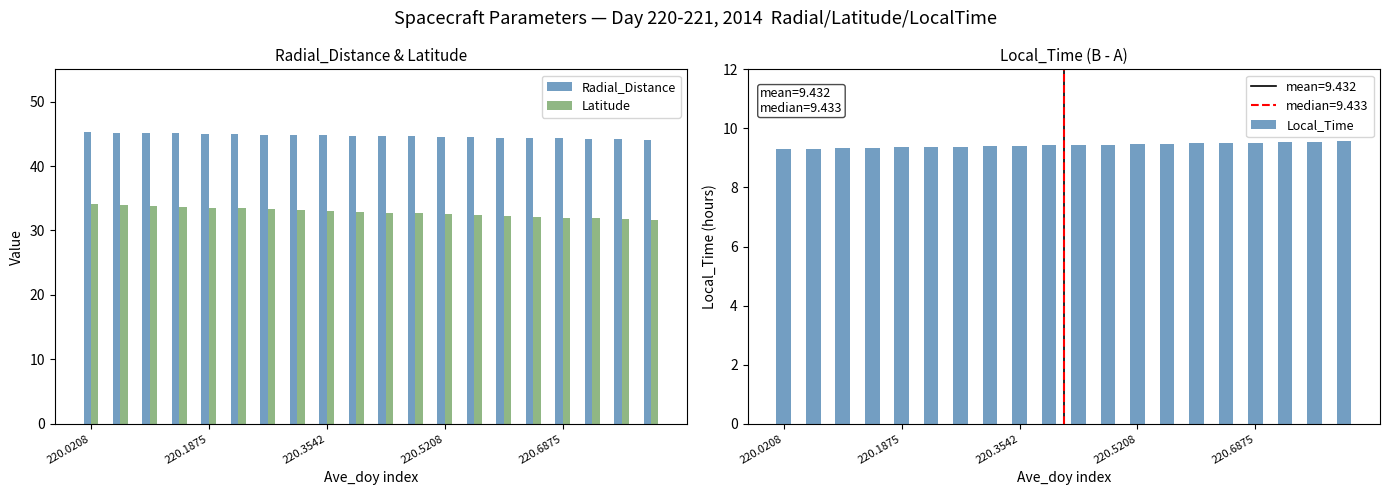

Which label corresponds to the smallest value in the chart?

220.0208